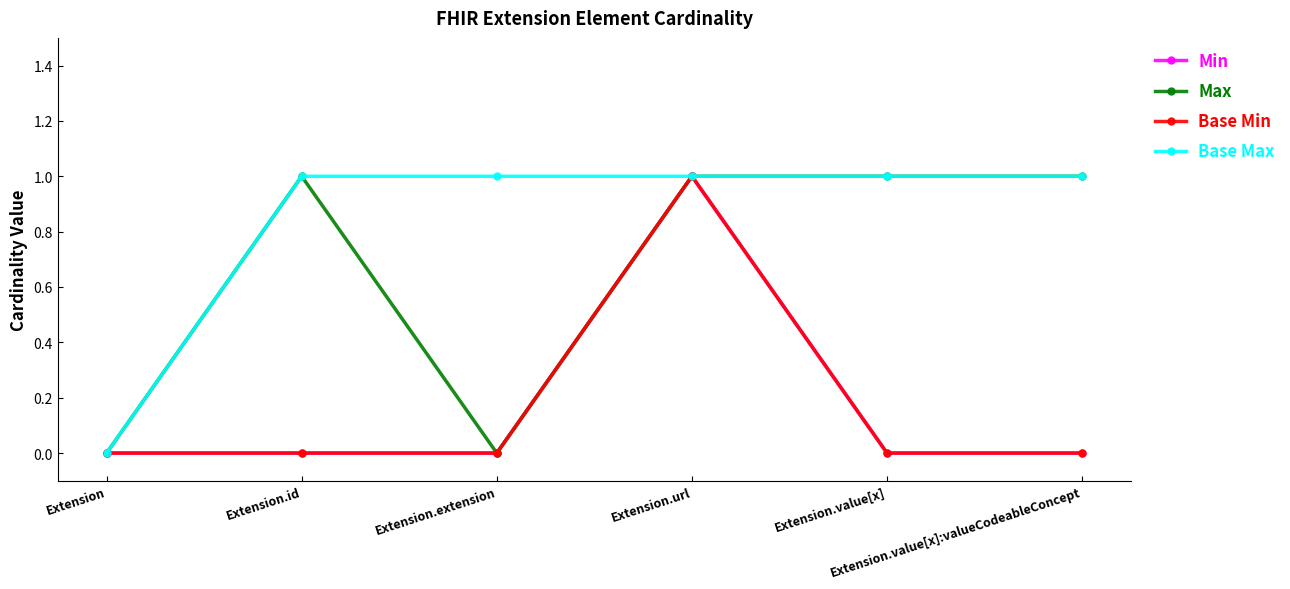

At Extension.id, list the series in order from largest to smallest.

Max, Base Max, Min, Base Min